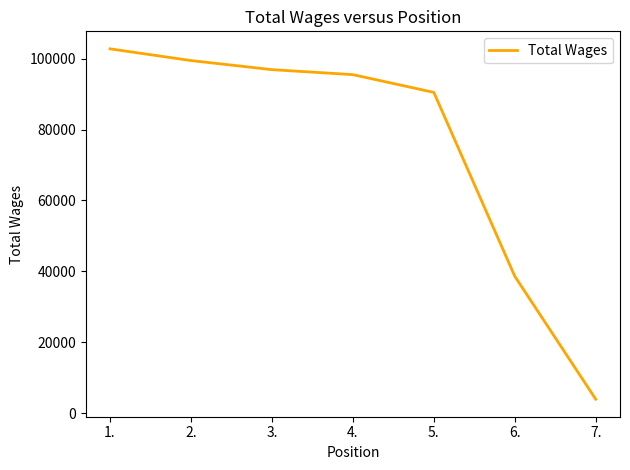

Reading left to right, transcribe all the data shown in this chart.

1.=102777	2.=99474	3.=96909	4.=95501	5.=90495	6.=38624	7.=3942